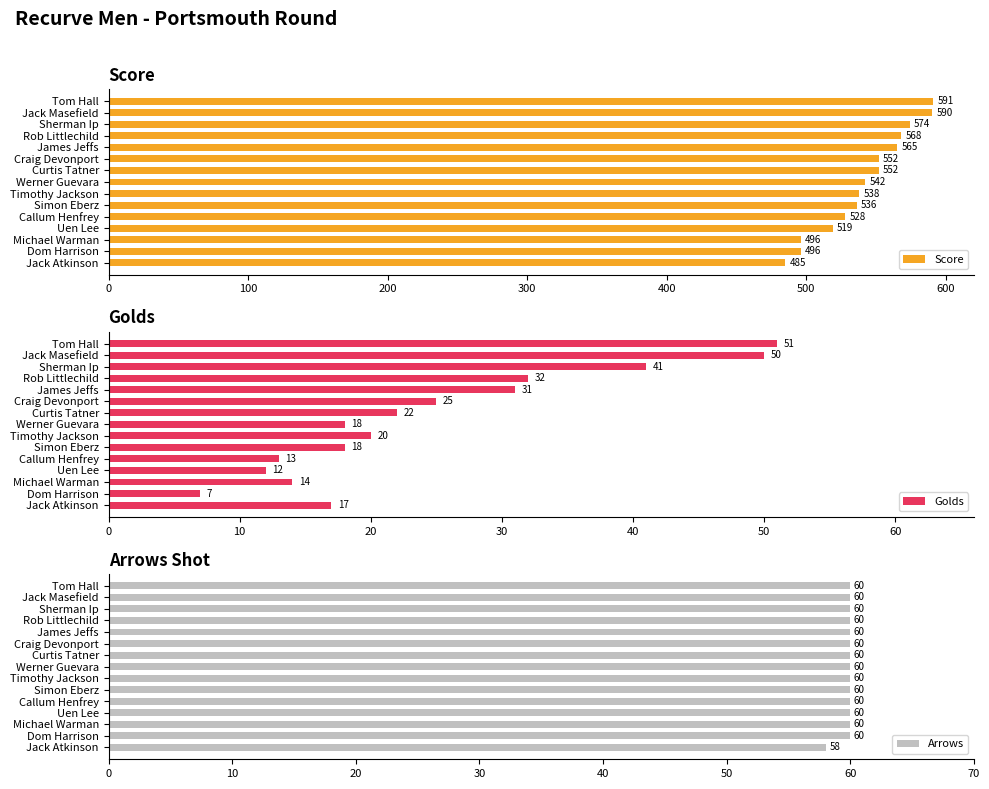

The Arrows series shows 32 at Simon Eberz. True or false?

False